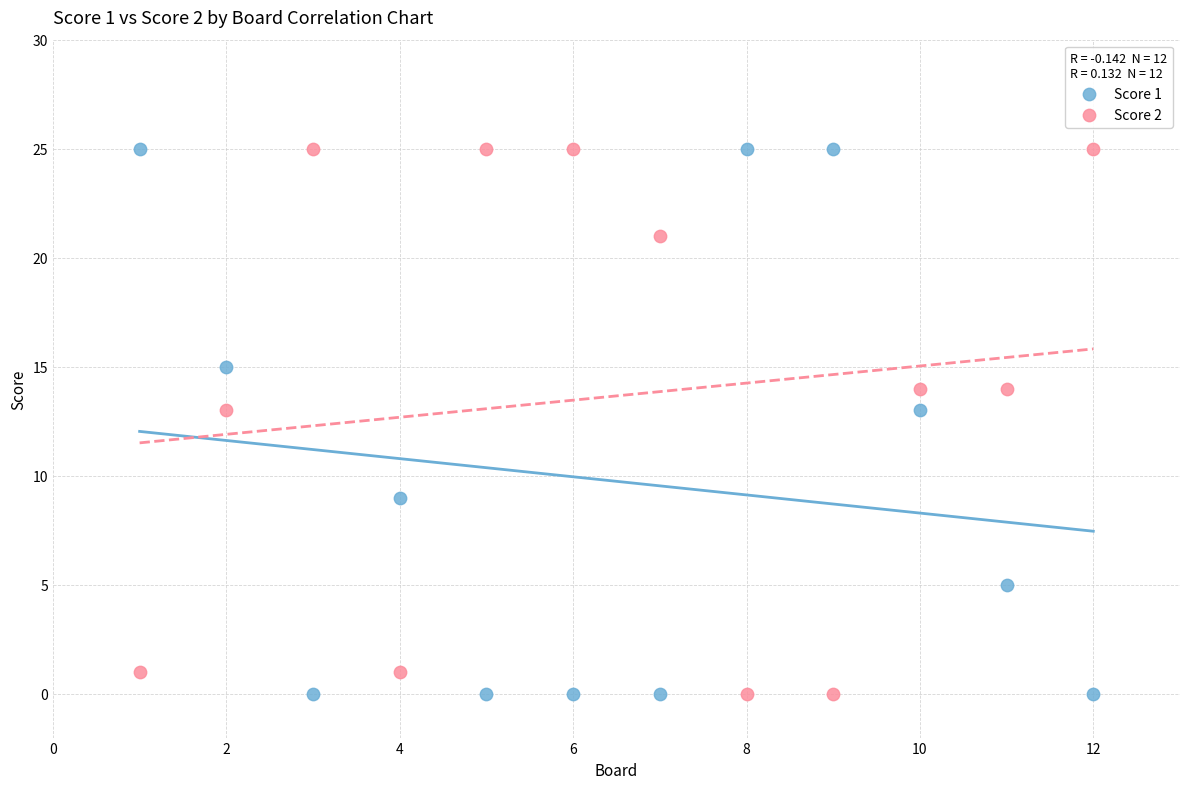

What is the X range (max minus min) for the scatter plot?

11